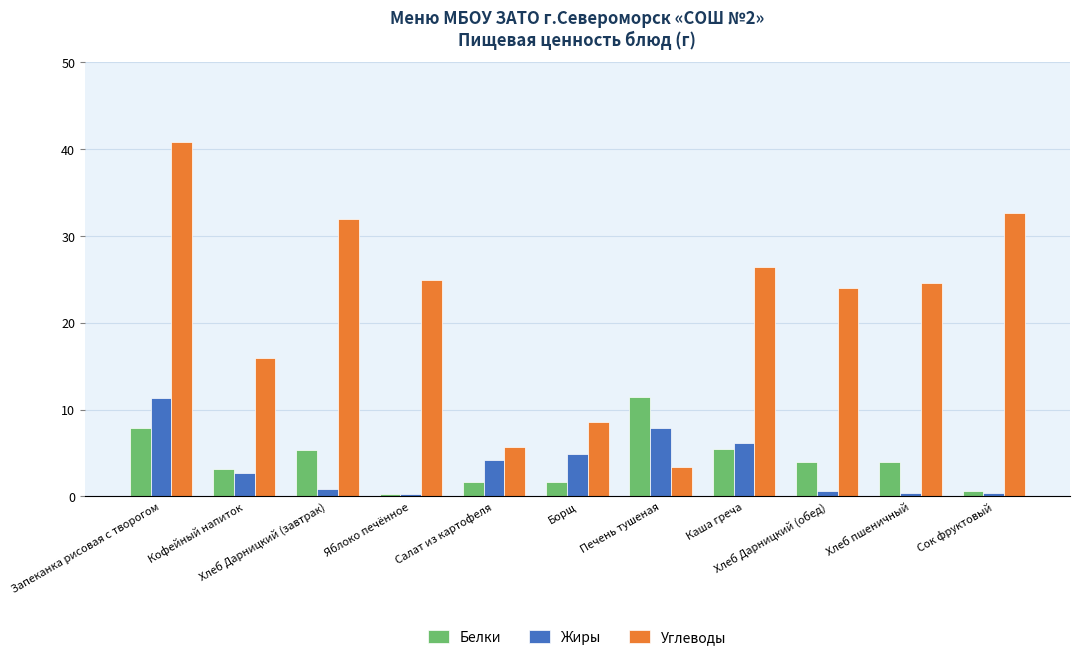

Which series has the largest range (max minus min)?

Углеводы